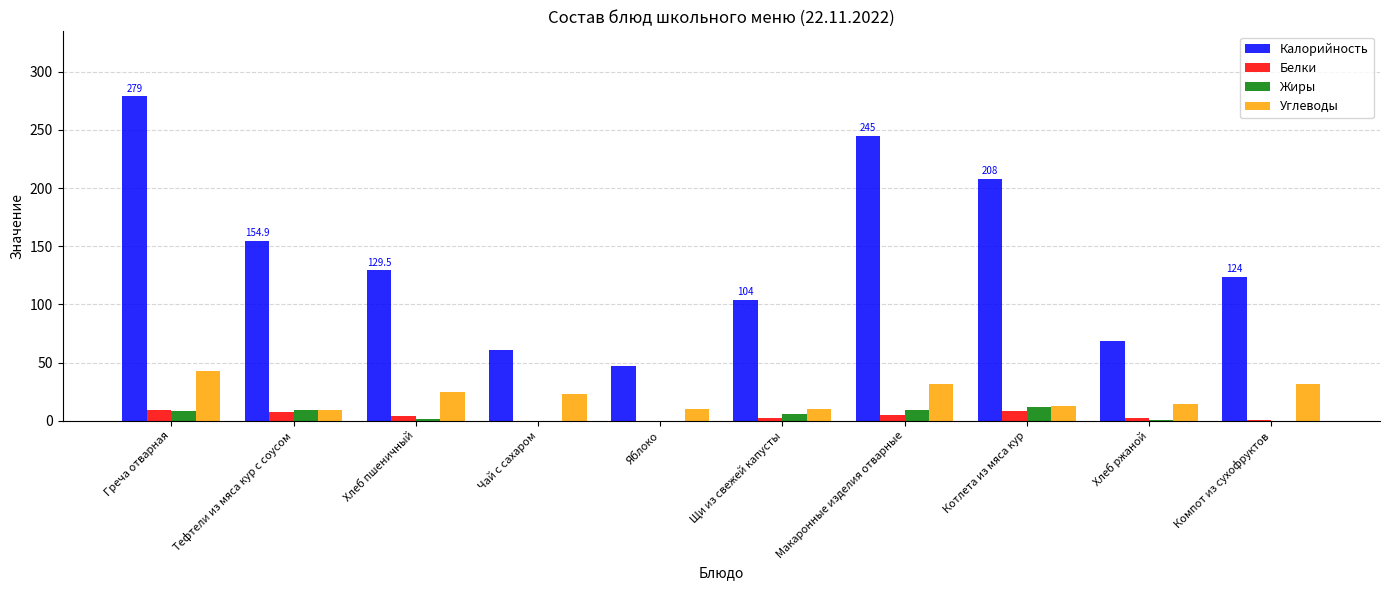

How many data points does each series have?

10